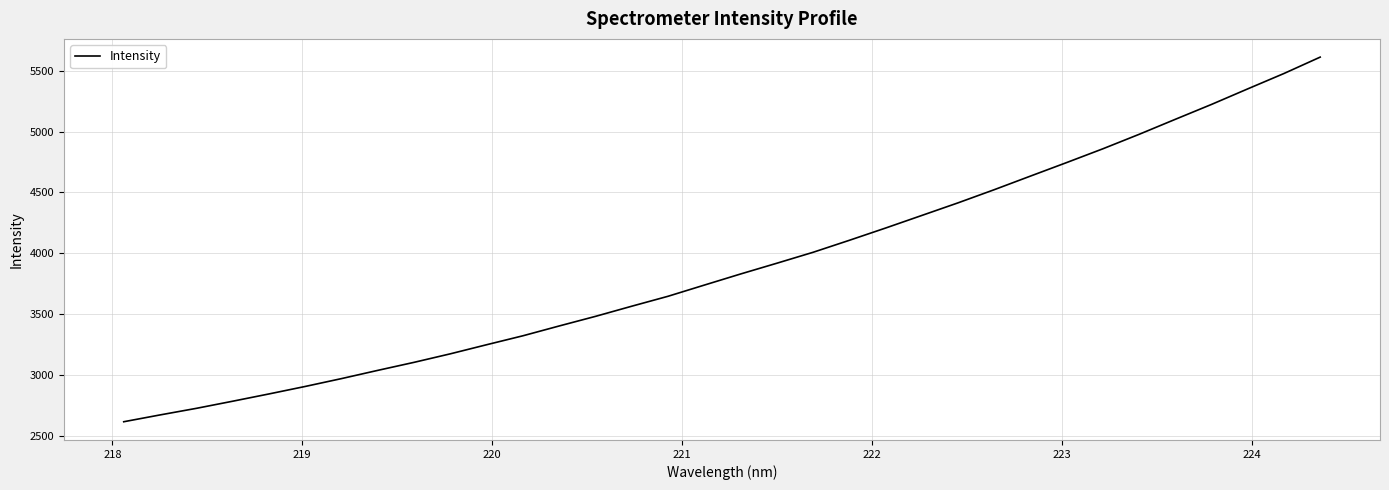

What is the difference between the maximum and minimum values?

2997.7